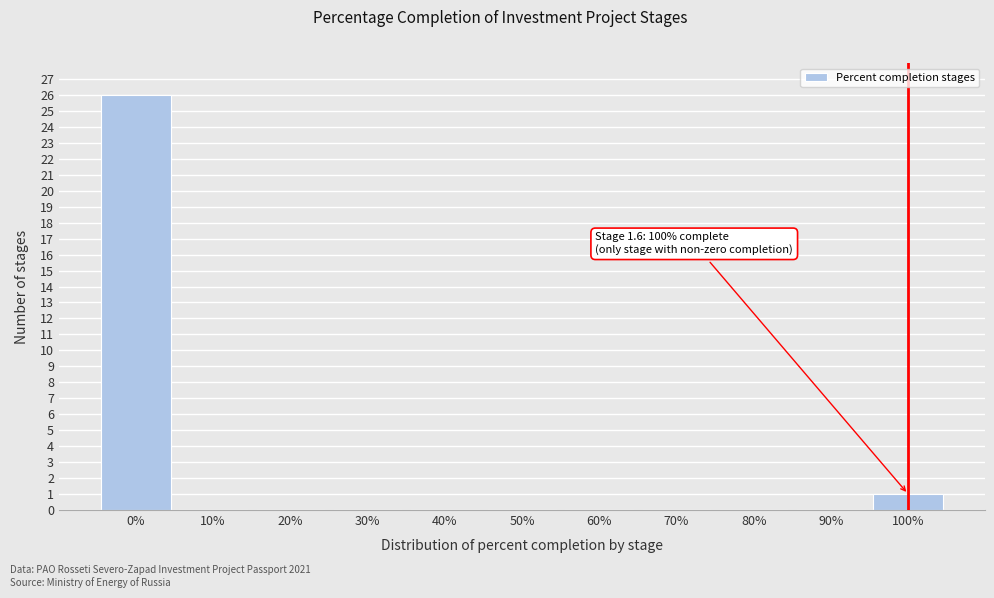

Reading left to right, what are all the values shown in this chart?

0%=26	10%=0	20%=0	30%=0	40%=0	50%=0	60%=0	70%=0	80%=0	90%=0	100%=1